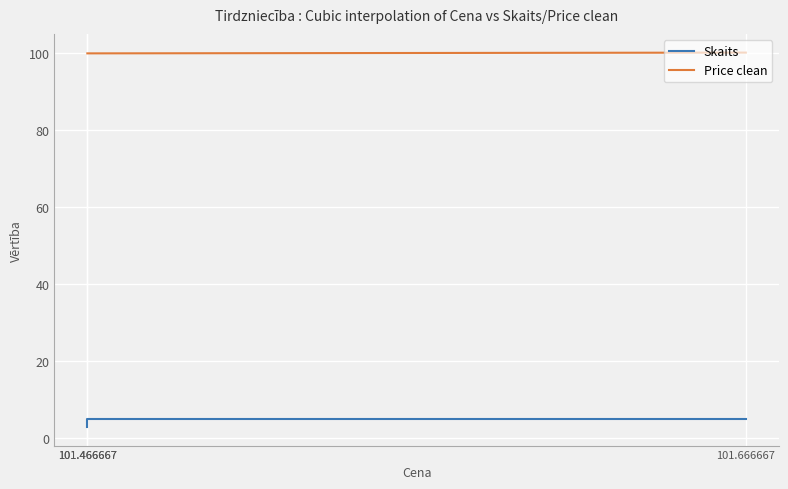

Count the Price clean values in the range 100 to 101.

3